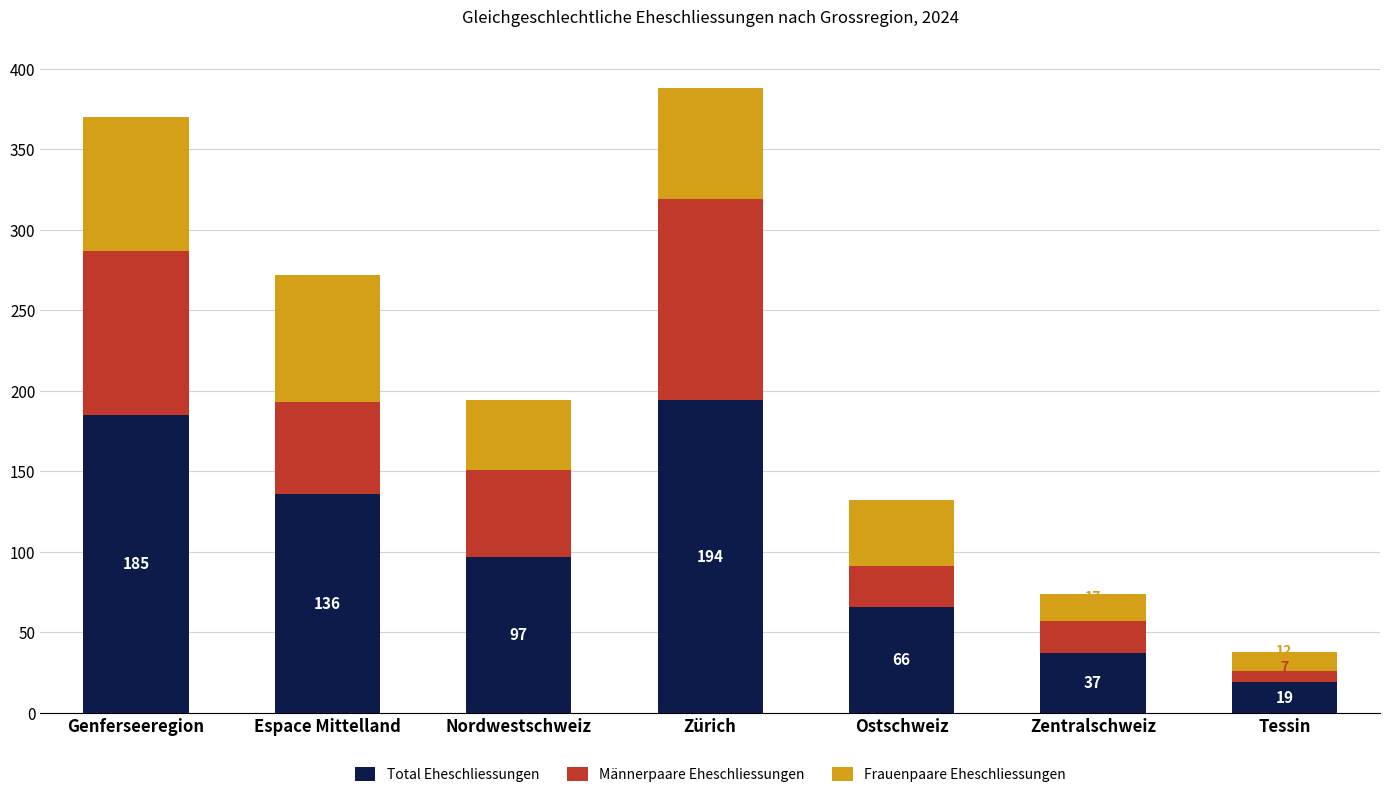

What are all the series names shown in the legend?

Total Eheschliessungen, Männerpaare Eheschliessungen, Frauenpaare Eheschliessungen